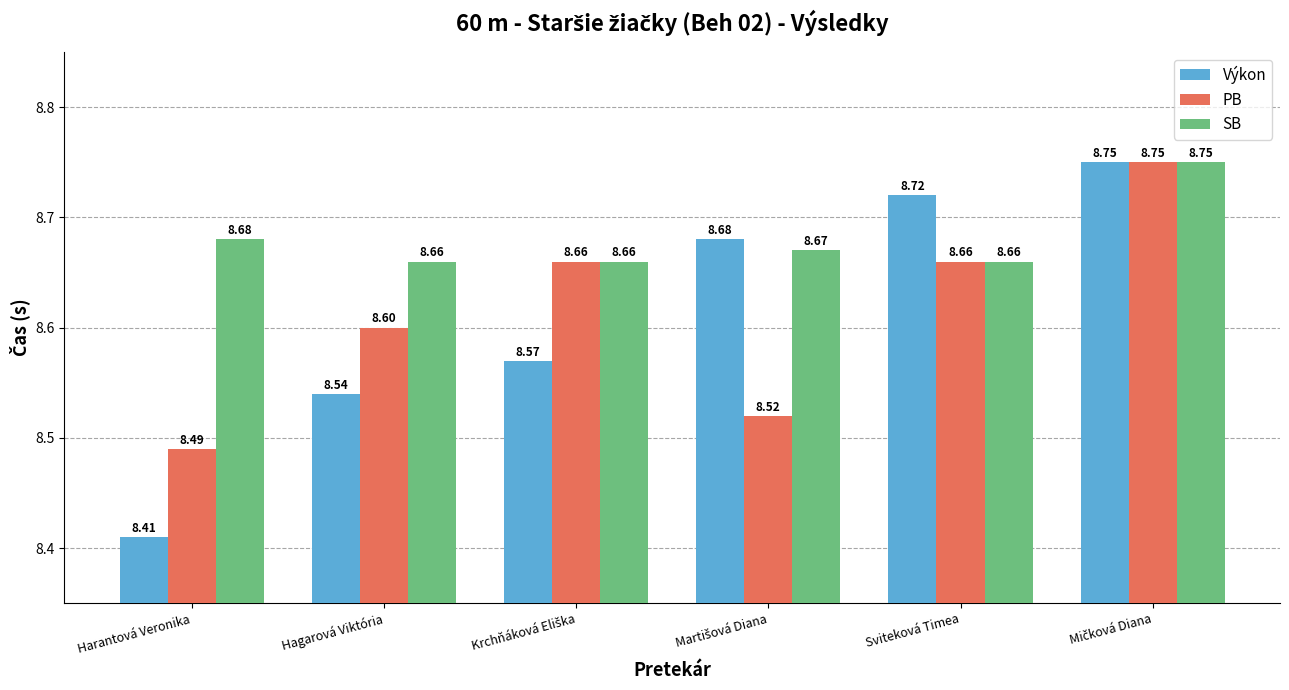

How many groups of bars are there?

6